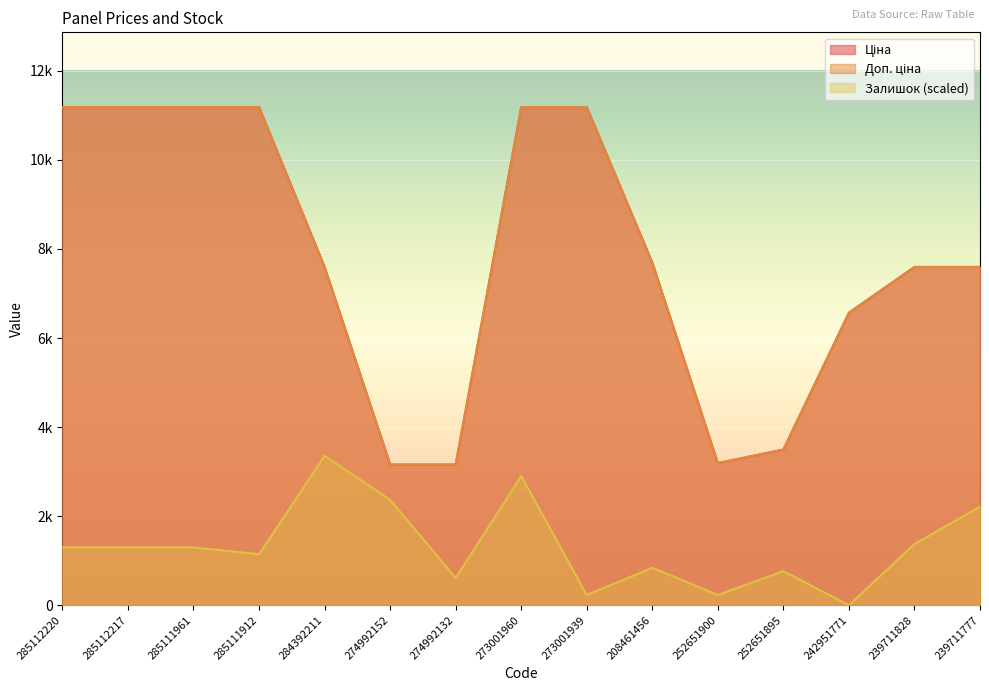

What is the difference between the Ціна values at 208461456 and 273001939?

3495.0